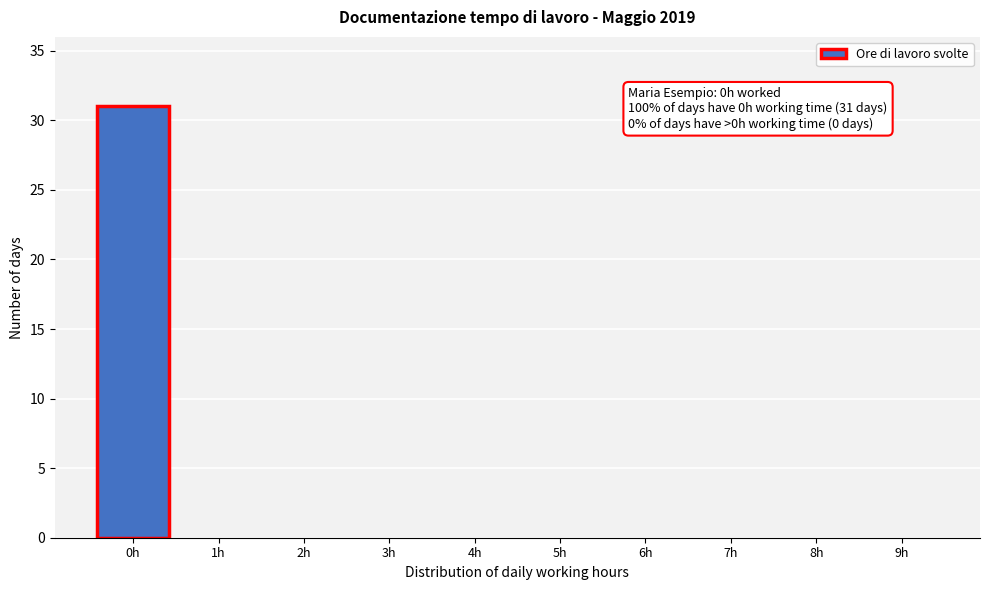

Reading left to right, list all the values displayed in this chart.

0h=31	1h=0	2h=0	3h=0	4h=0	5h=0	6h=0	7h=0	8h=0	9h=0